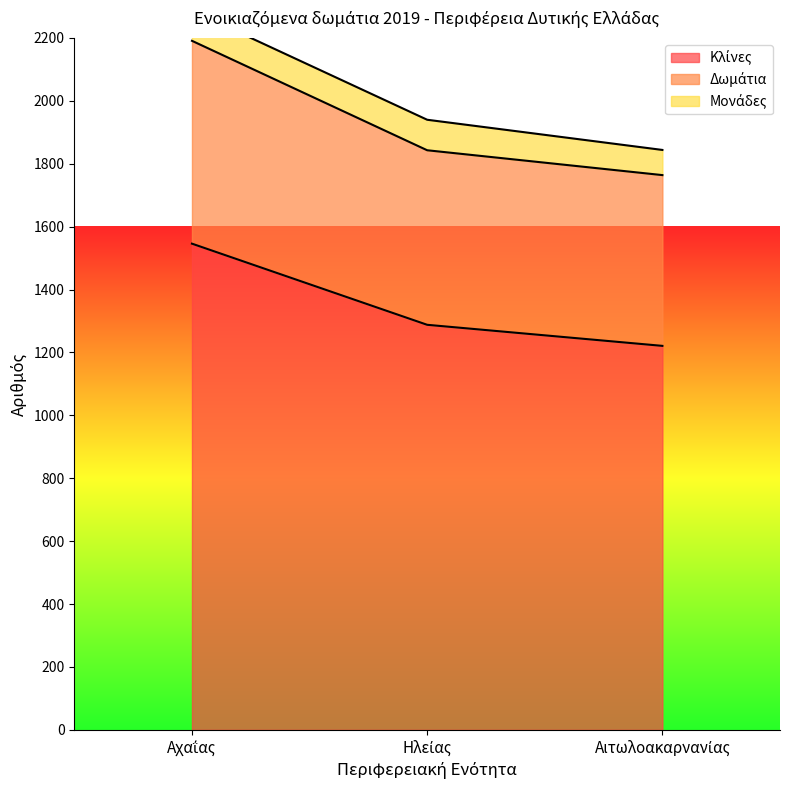

What is the difference between the maximum and minimum values in the Κλίνες series?

325